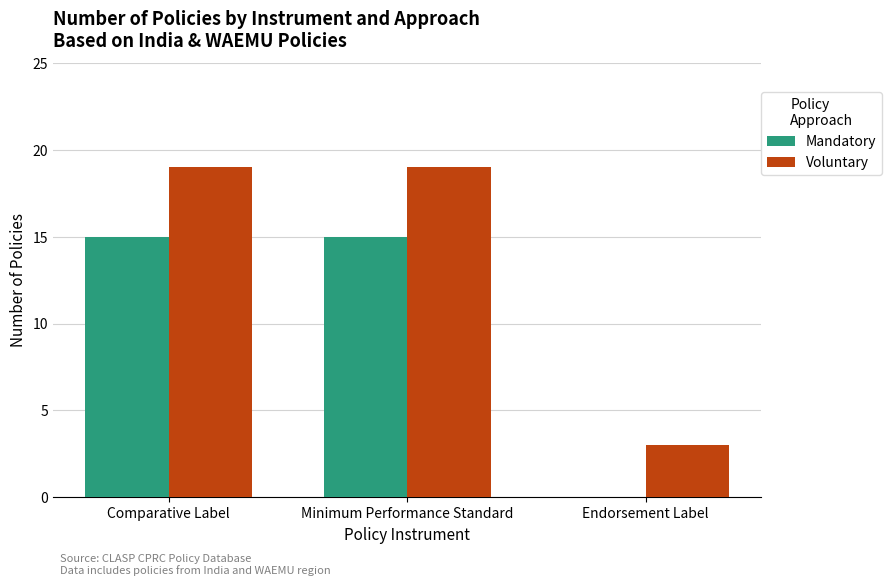

What is the total value across all series at Comparative Label?

34